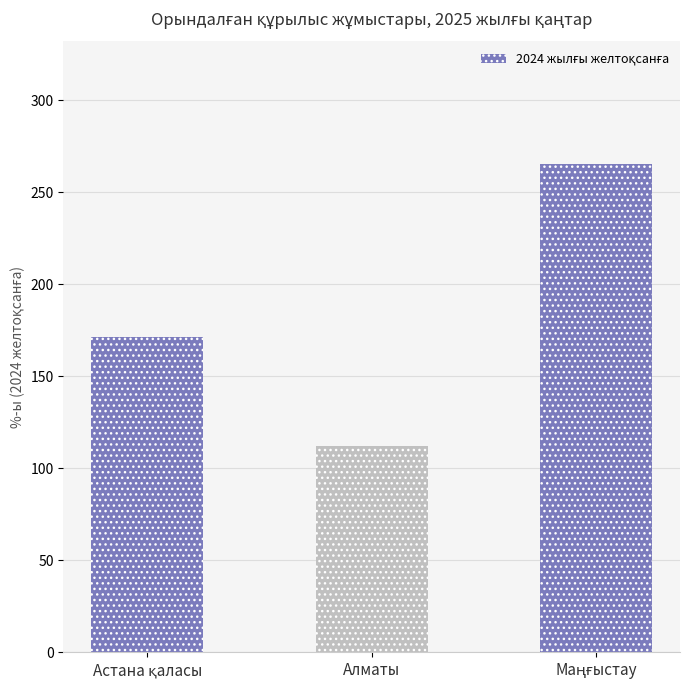

Is it true that the value at Алматы is 112.2?

True